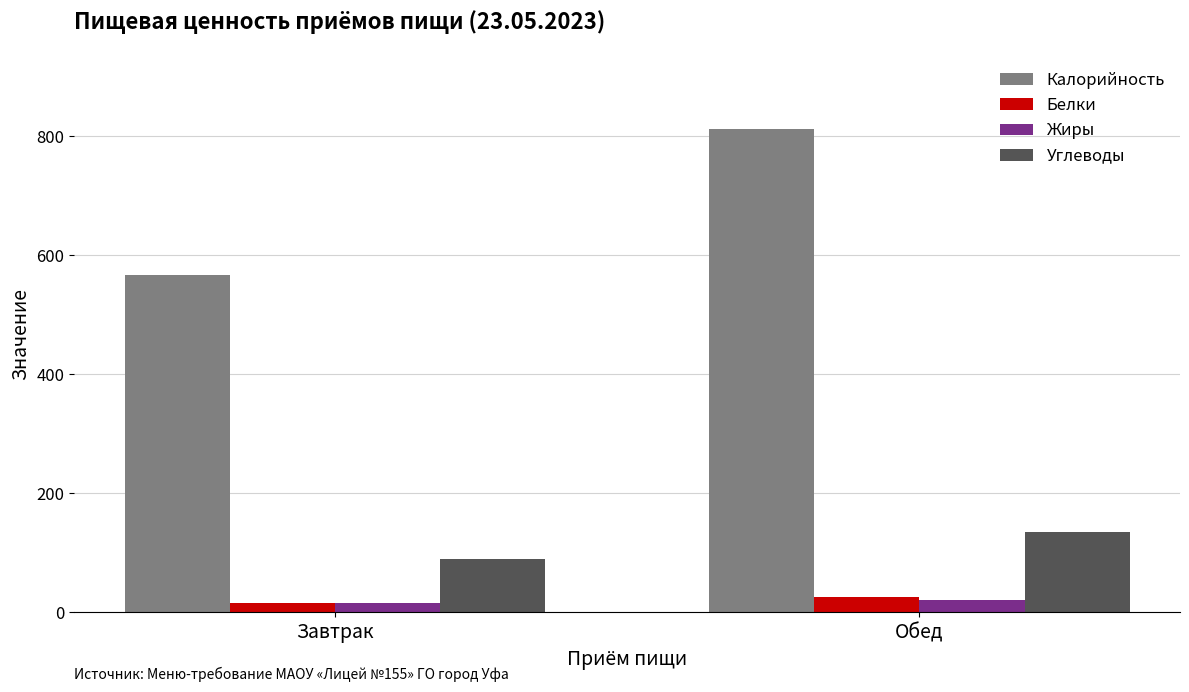

What is the difference between the Жиры values at Завтрак and Обед?

3.7